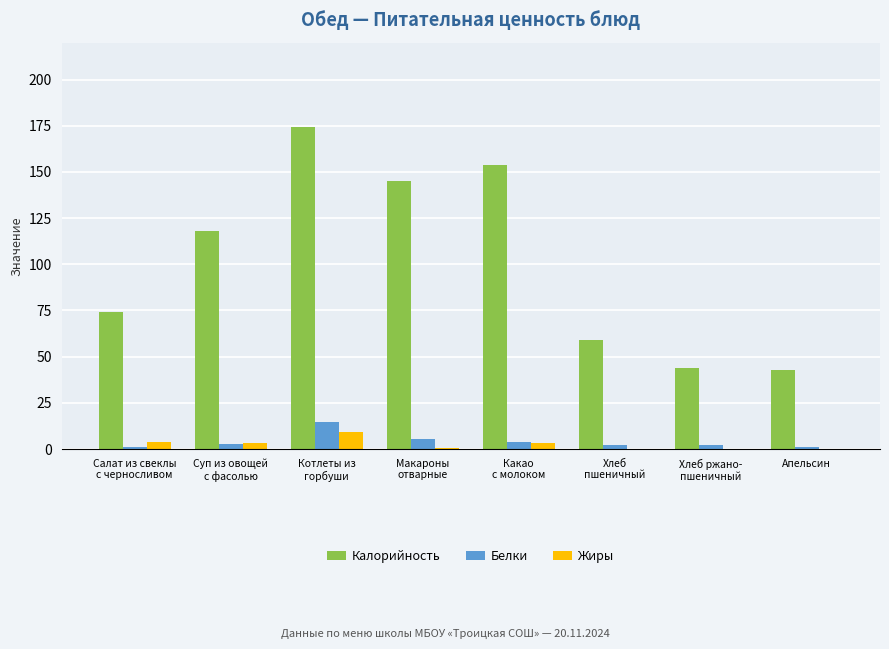

What is the maximum value shown in the chart?

174.3